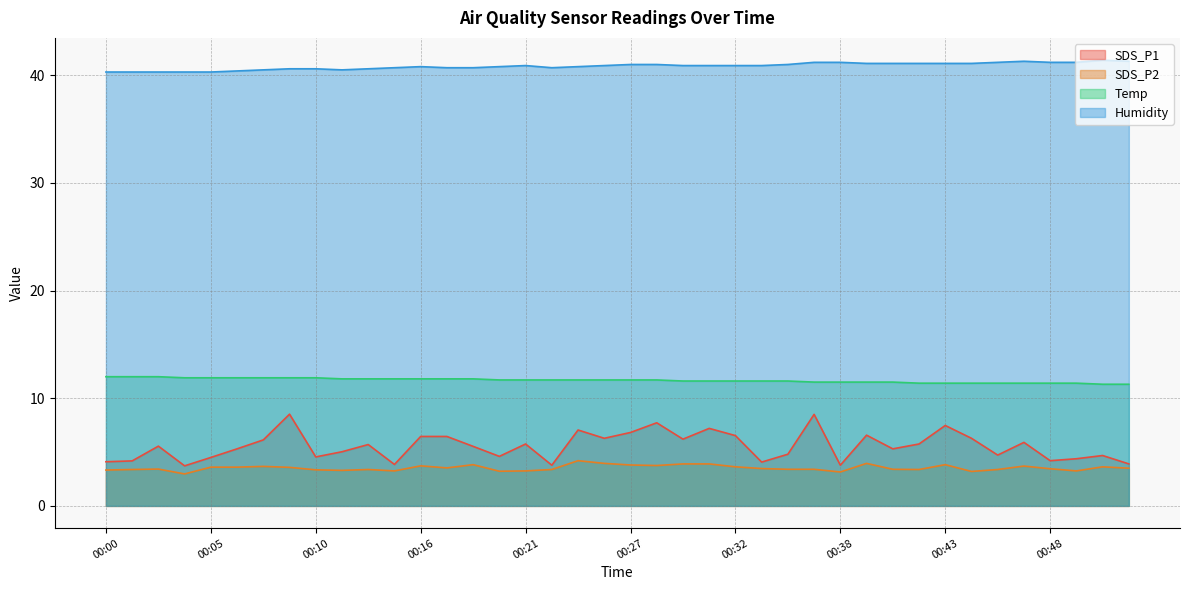

How many interior local valleys does the Humidity series have?

2